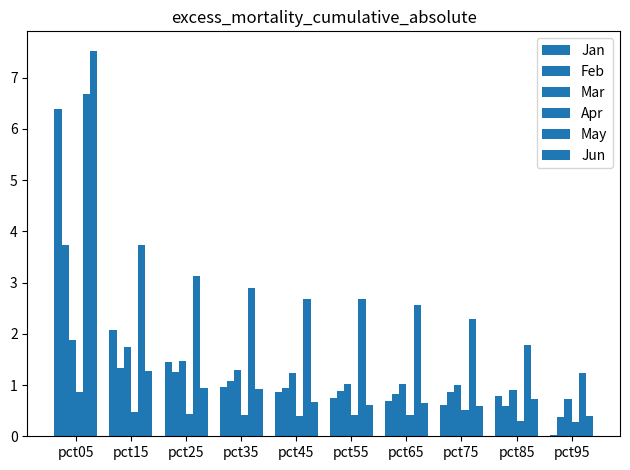

What is the difference between the maximum and minimum values in the Feb series?

3.4